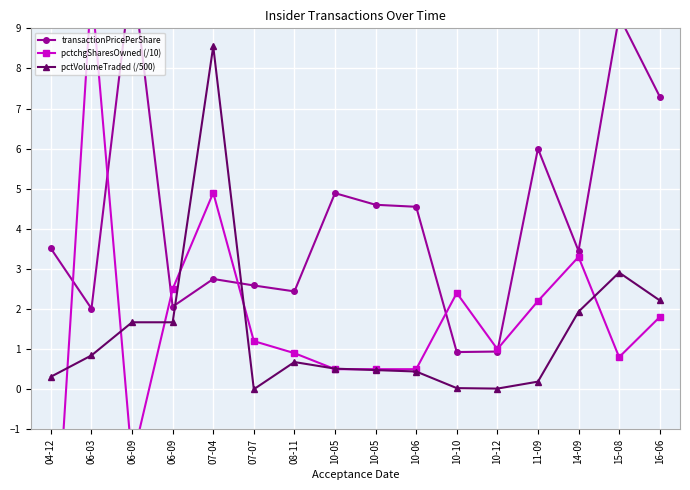

Where is the first local maximum for pctVolumeTraded (/500)?

07-04